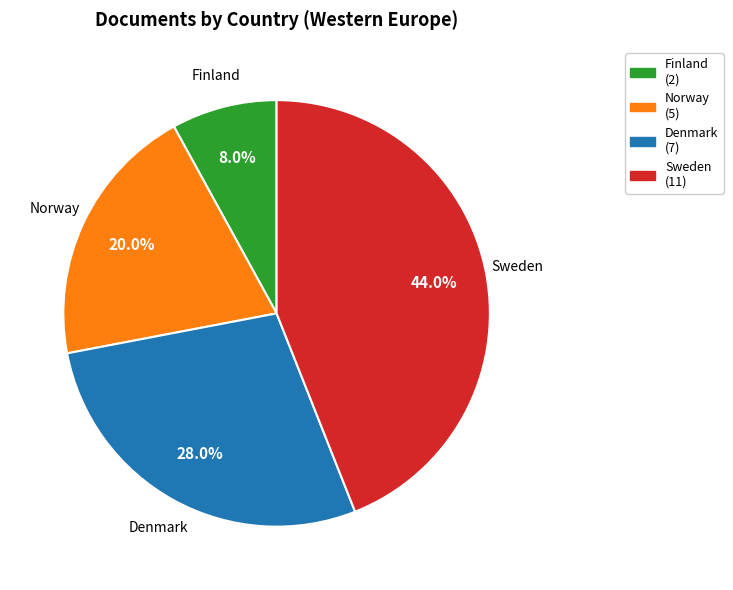

To the nearest percent, what is the combined percentage of Denmark and Finland?

36%